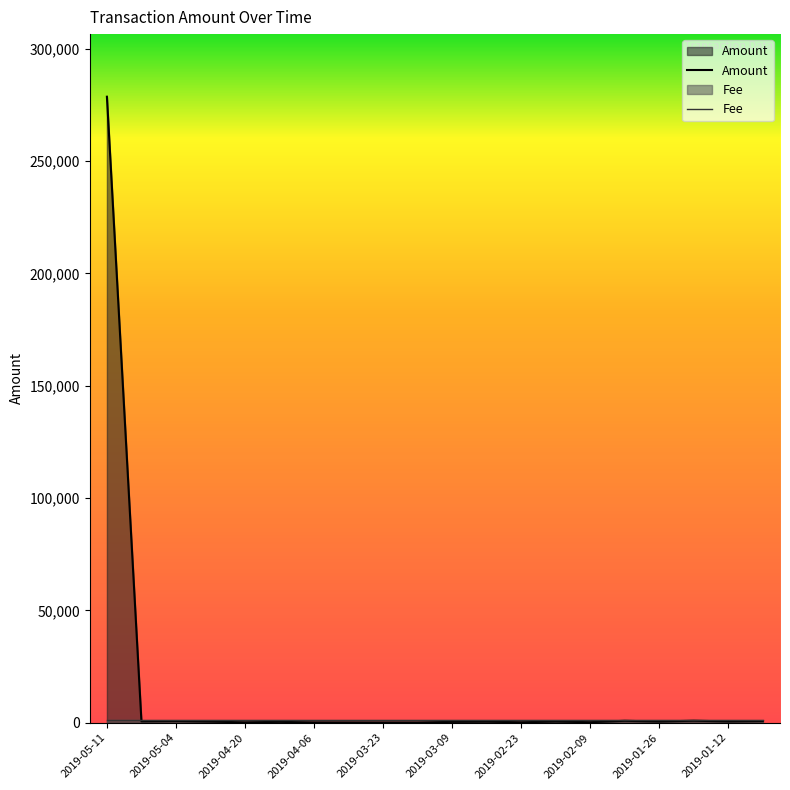

How many series are shown in this chart?

2